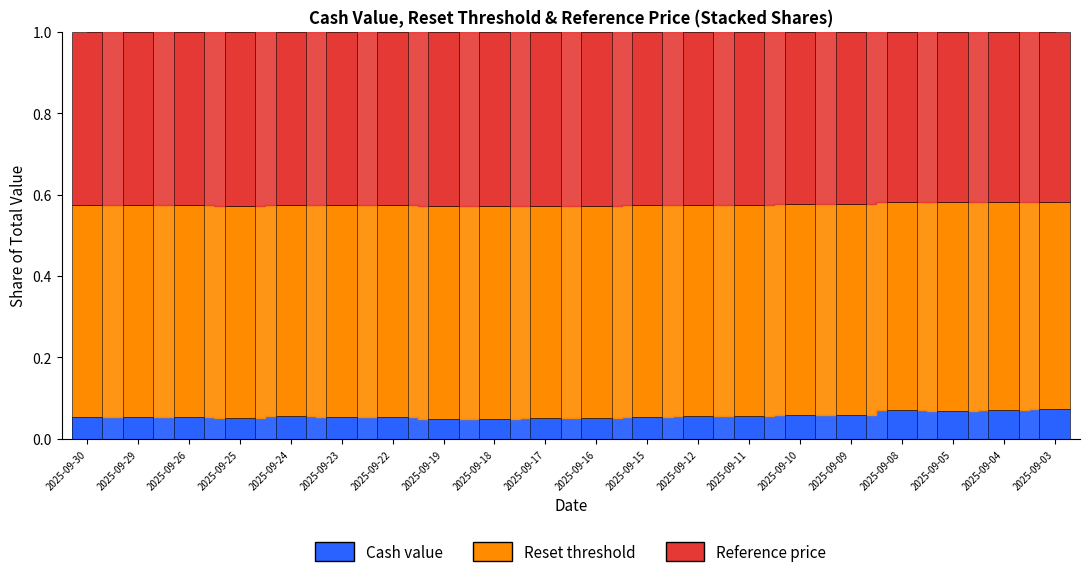

At how many categories does at least one series exceed 0?

20